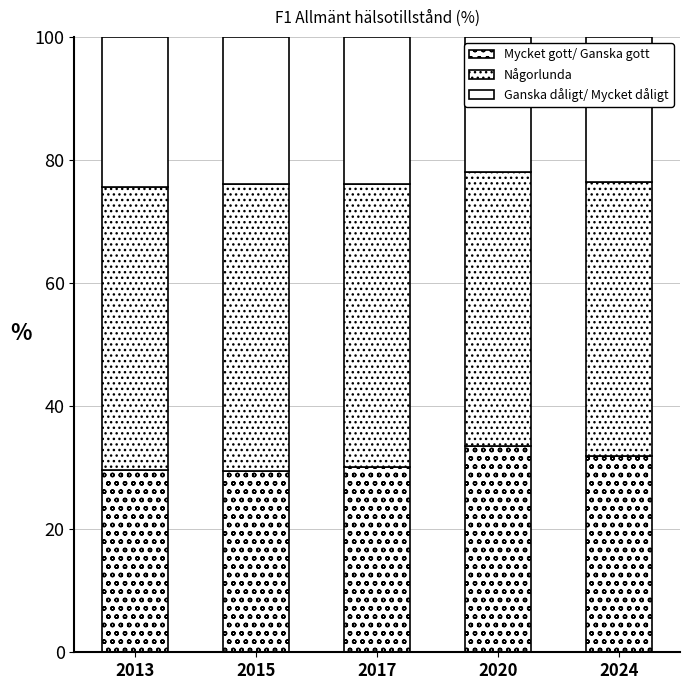

Are the bars horizontal?

No